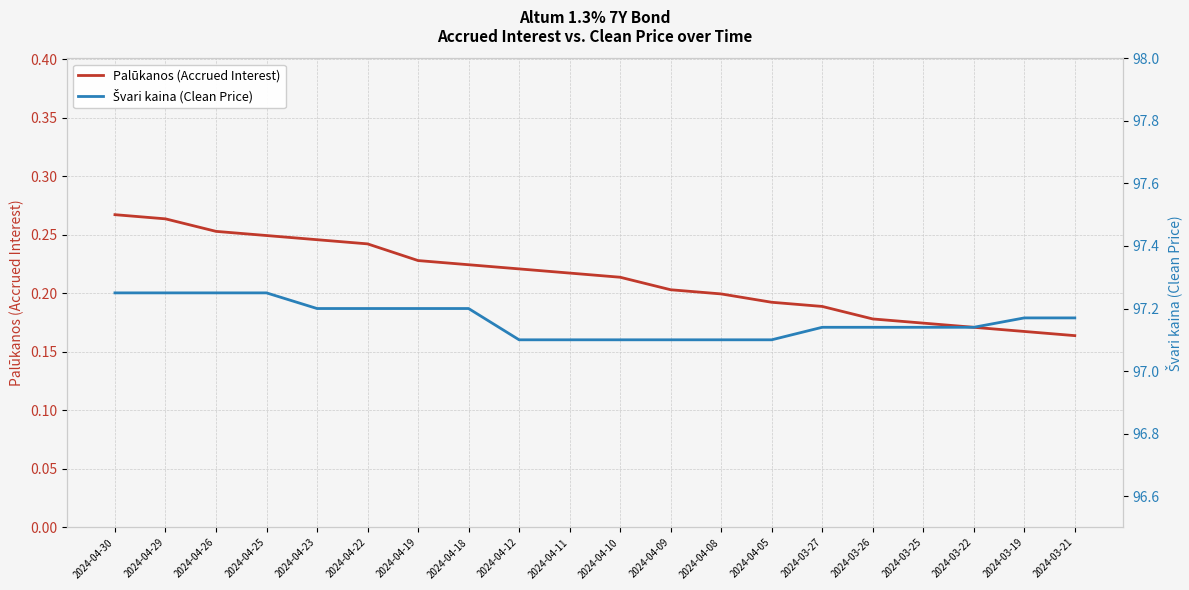

List the labels in order of Palūkanos (Accrued Interest) value, smallest first.

2024-03-21, 2024-03-19, 2024-03-22, 2024-03-25, 2024-03-26, 2024-03-27, 2024-04-05, 2024-04-08, 2024-04-09, 2024-04-10, 2024-04-11, 2024-04-12, 2024-04-18, 2024-04-19, 2024-04-22, 2024-04-23, 2024-04-25, 2024-04-26, 2024-04-29, 2024-04-30